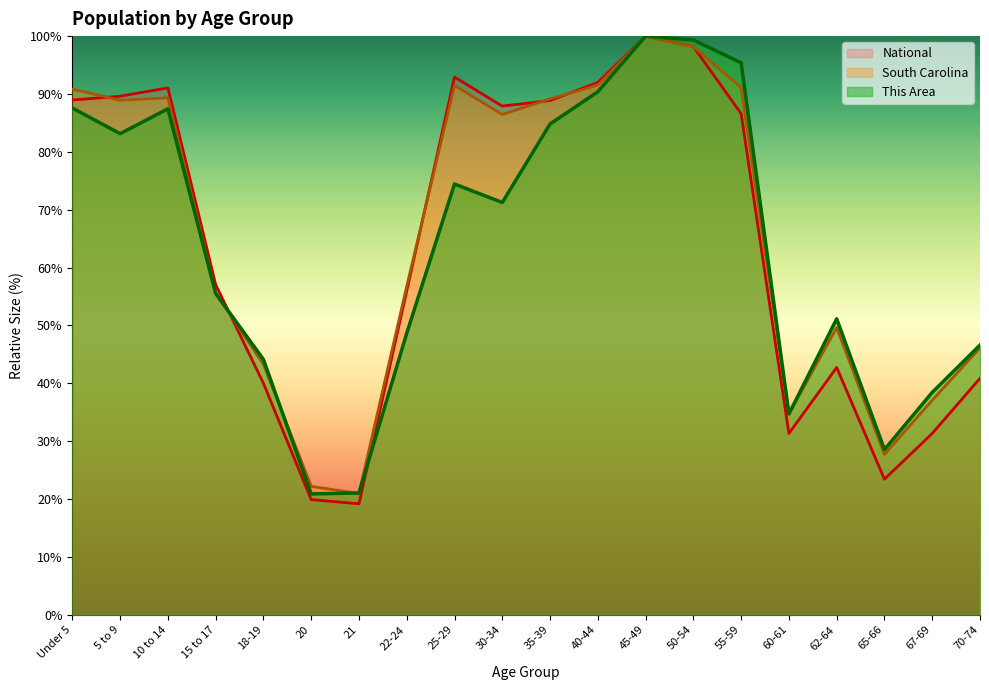

In National, how many points are higher than both neighbors (excluding endpoints)?

4